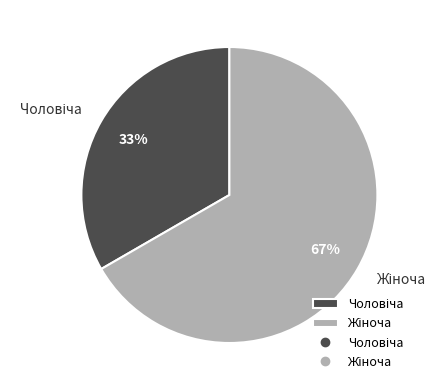

Count the number of slices in the pie.

2